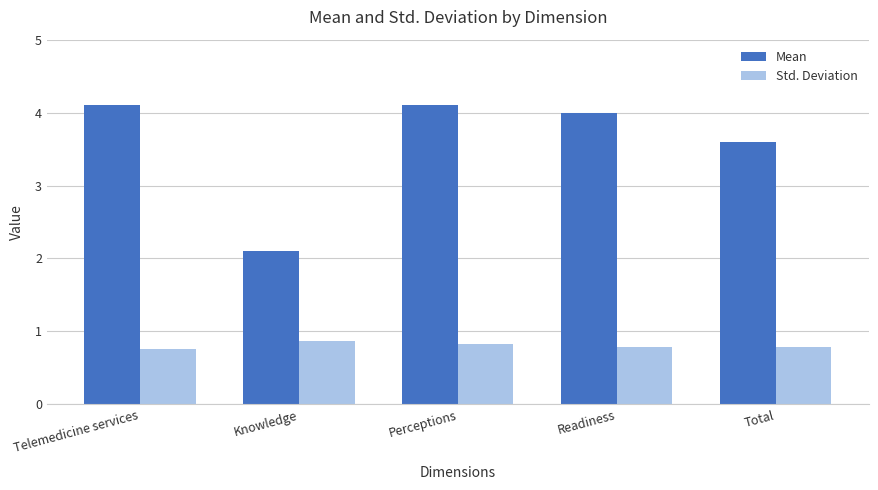

Rank the series by their maximum value, from lowest to highest.

Std. Deviation, Mean